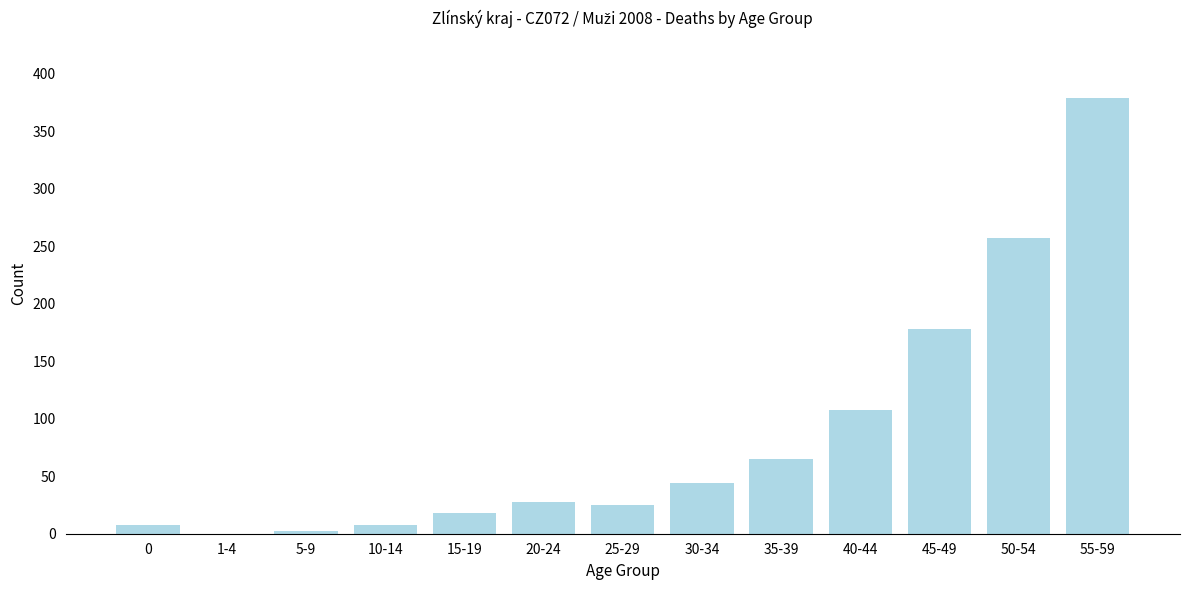

Reading left to right, list all the values displayed in this chart.

0=8	1-4=0	5-9=2	10-14=8	15-19=18	20-24=28	25-29=25	30-34=44	35-39=65	40-44=108	45-49=178	50-54=257	55-59=379